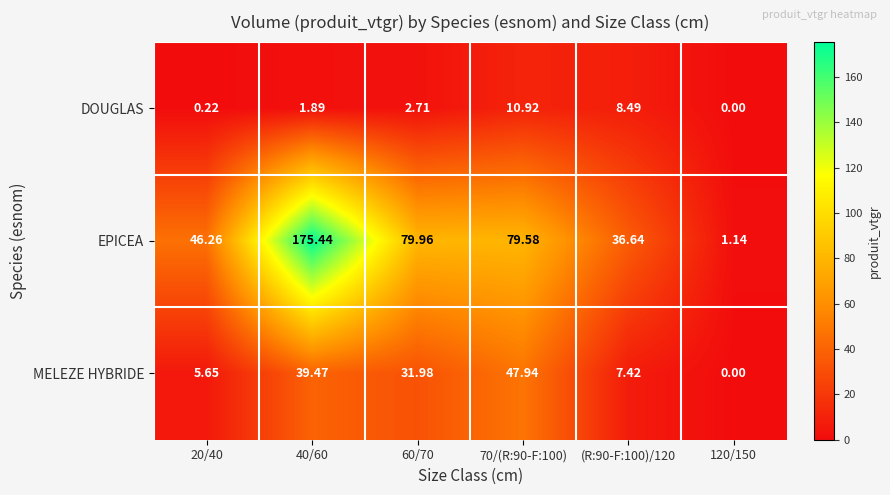

At 60/70, list the series in order from largest to smallest.

EPICEA, MELEZE HYBRIDE, DOUGLAS